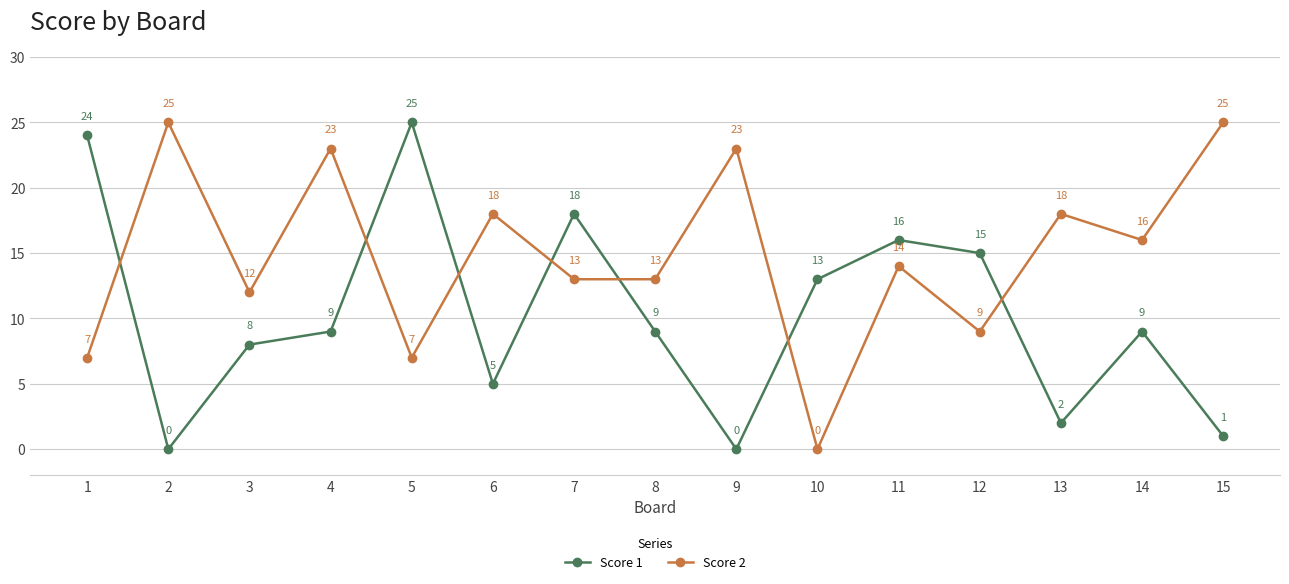

What is the value of the Score 2 point at the 11th from the left?

14